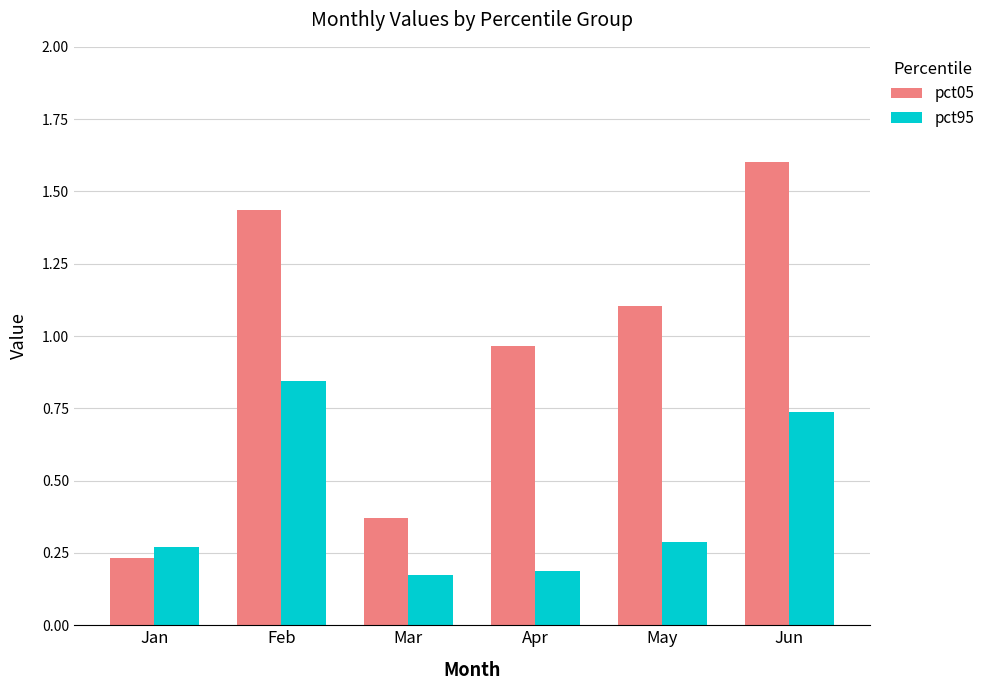

The pct05 series shows 0.4 at Feb. True or false?

False